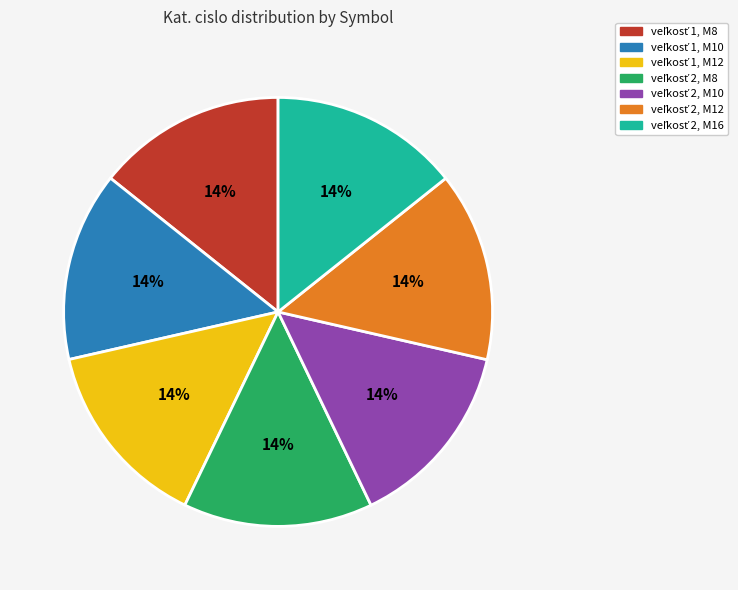

To the nearest percent, what is the average slice percentage?

14%